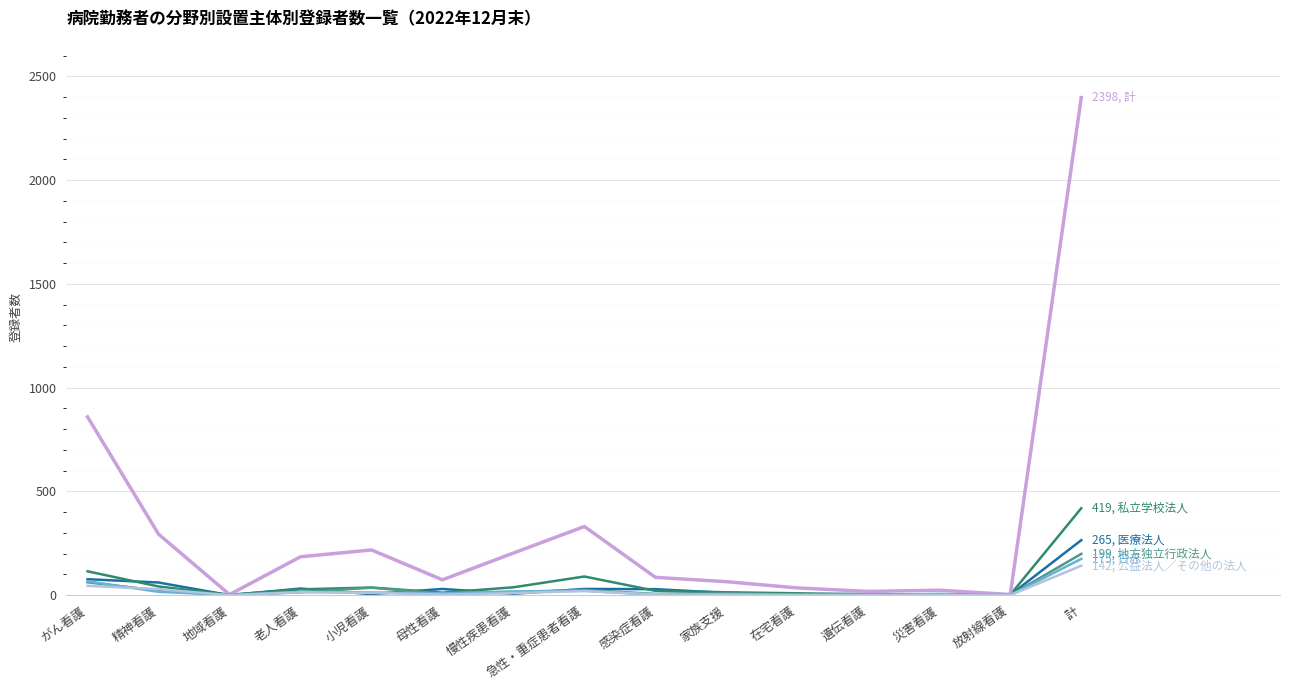

At which category does the chart reach its peak across all series?

計